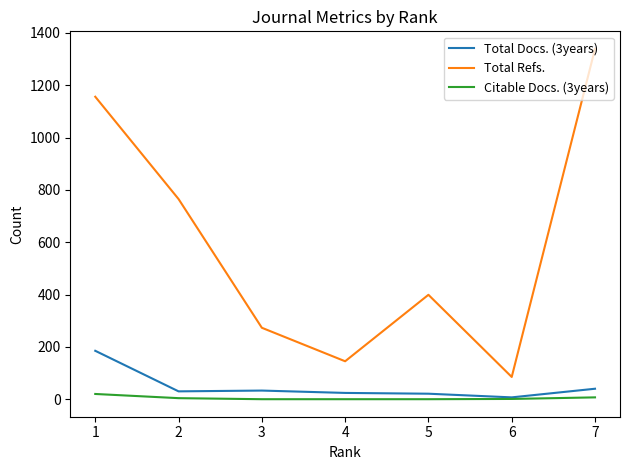

Which series has the widest spread of values?

Total Refs.